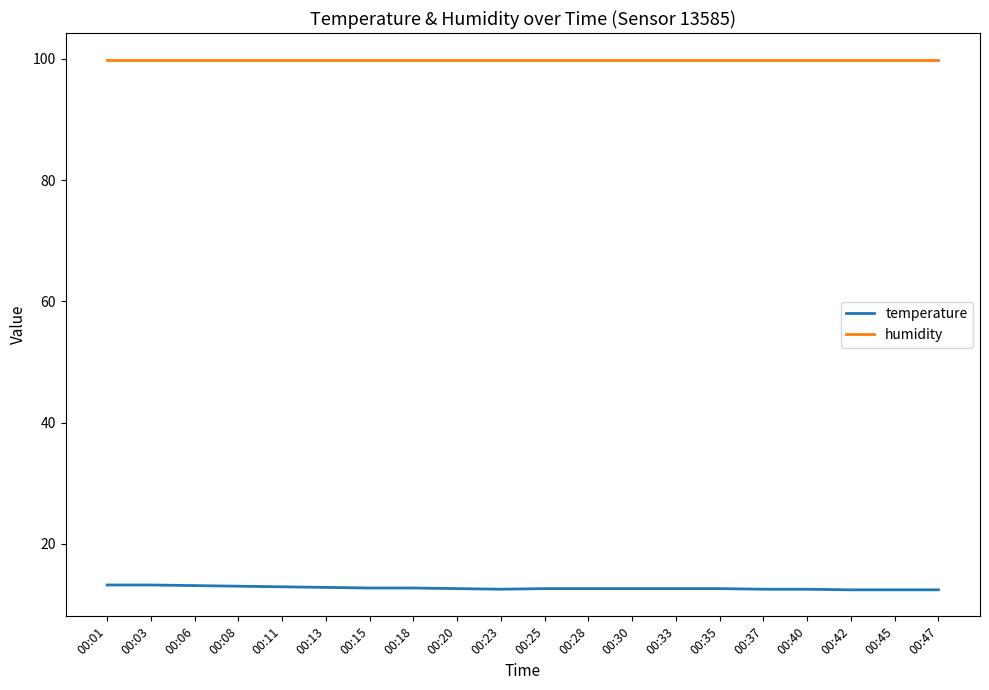

What is the spread (max minus min) of values at 00:25?

87.3